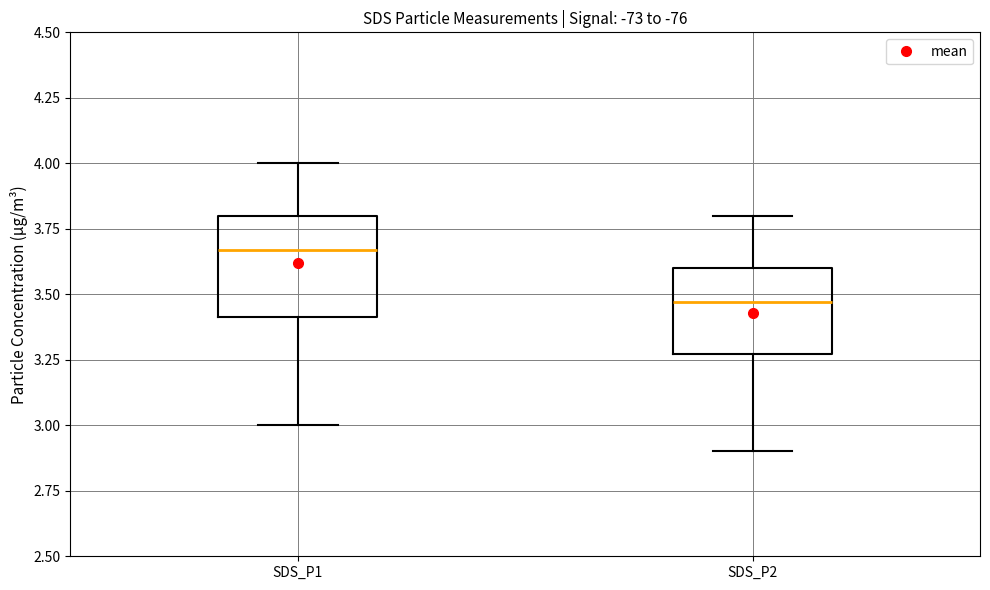

Where does the median line of the box for SDS_P2 sit on the y-axis? The values are not printed on the chart, so give them approximately, as read against the axis.

3.45